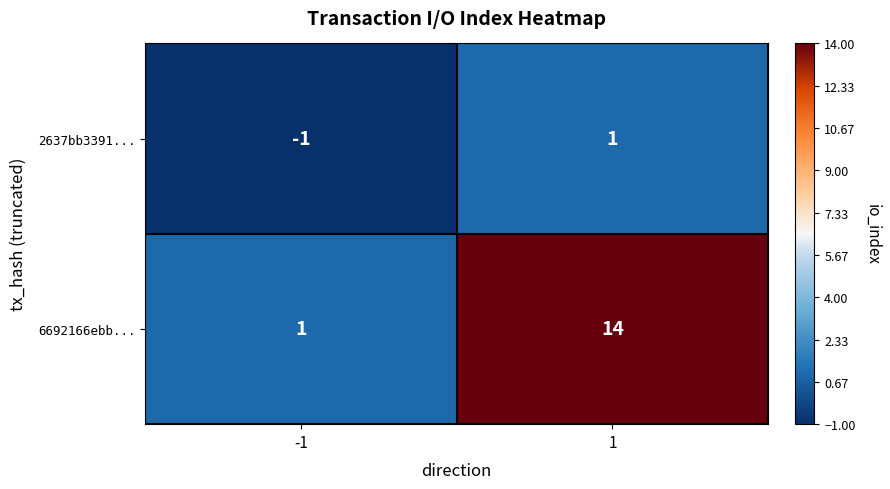

Which label corresponds to the smallest value in the chart?

-1